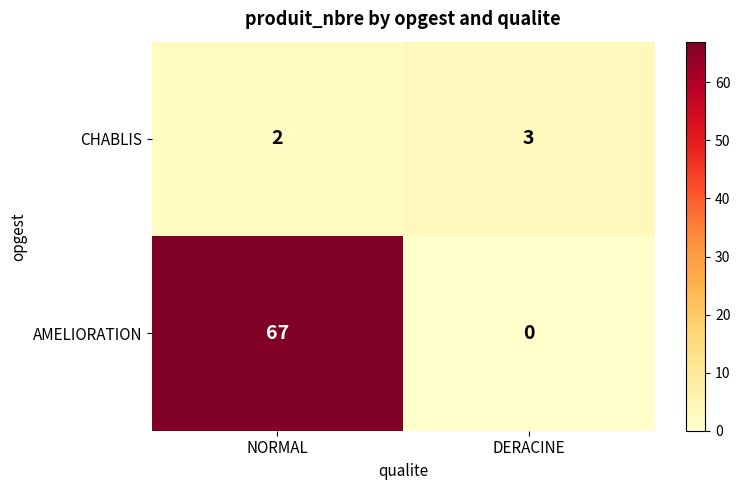

List the series in order of their peak value, lowest first.

CHABLIS, AMELIORATION